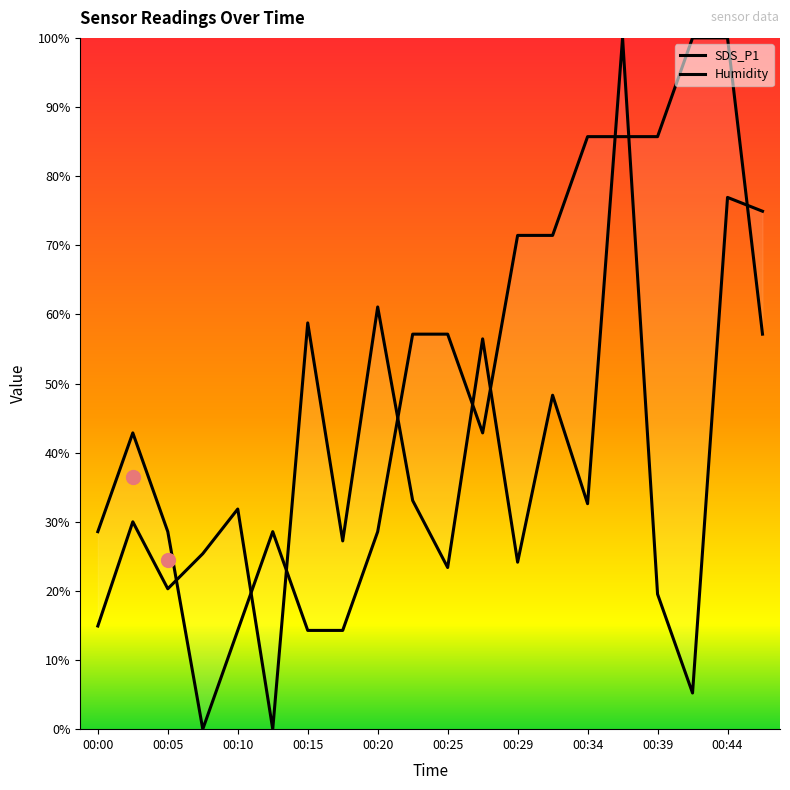

True or false: SDS_P1 and Humidity cross at least once.

True